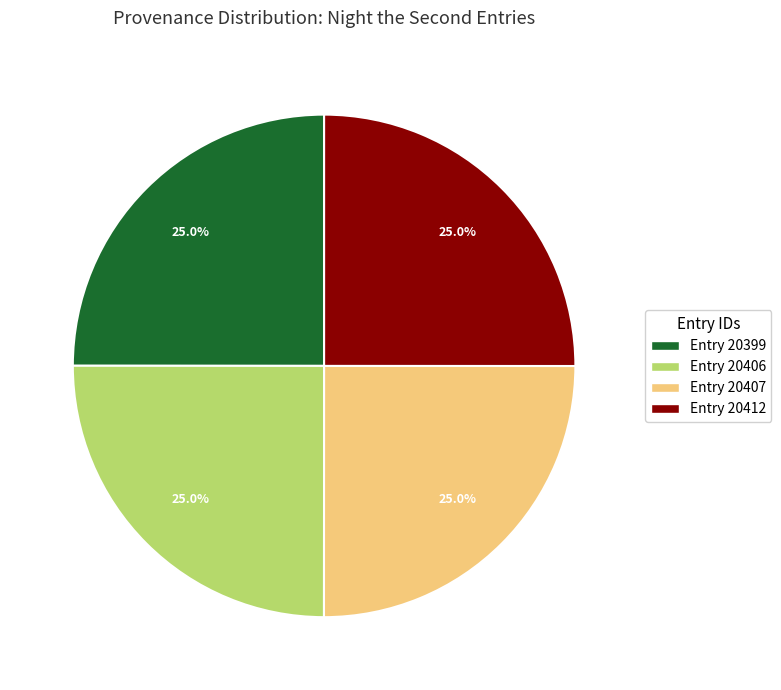

Count the number of slices in the pie.

4